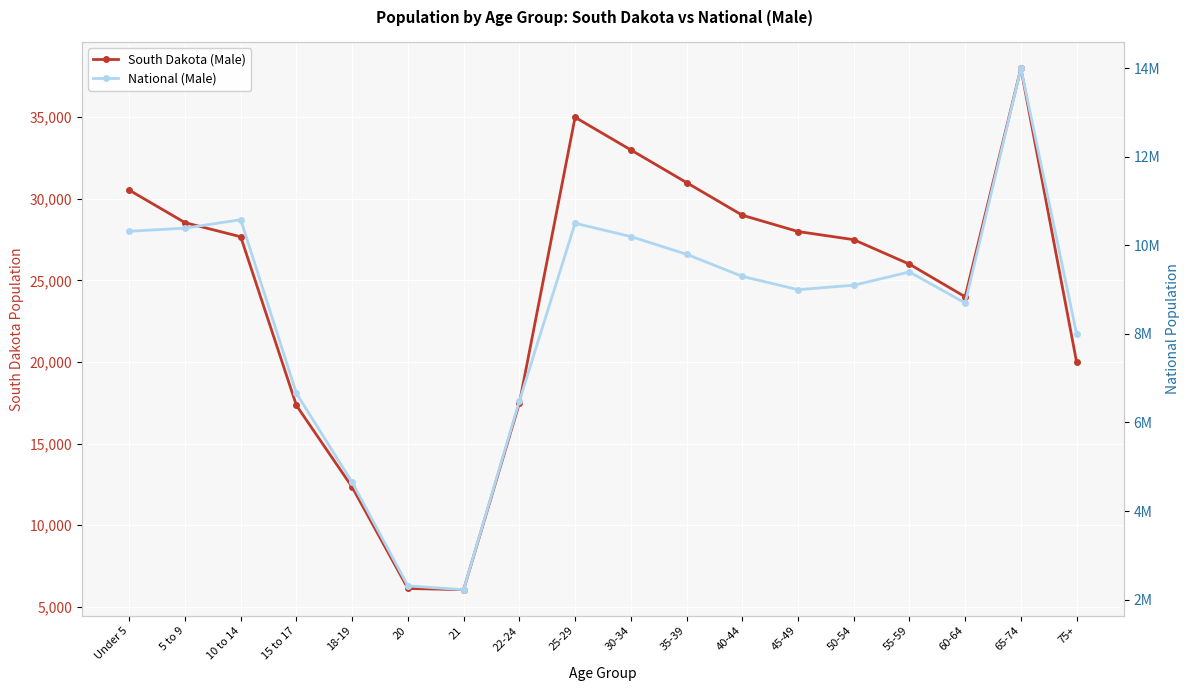

What is the value of the South Dakota (Male) point at the 11th from the left?

31000